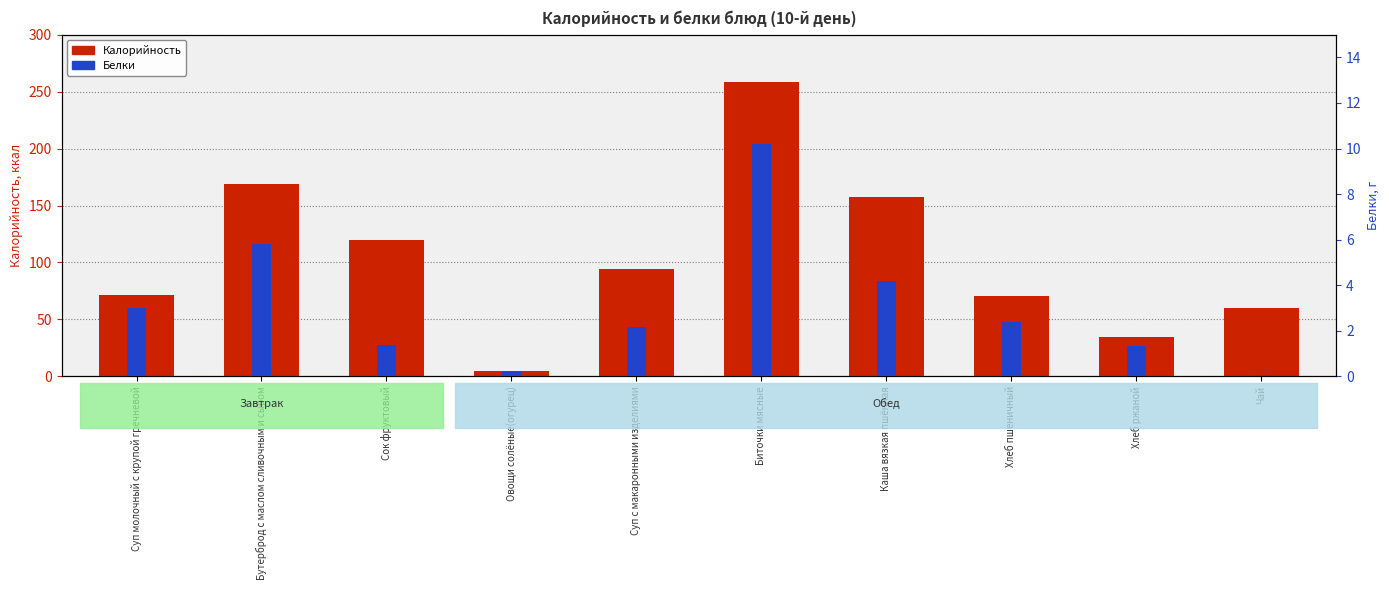

Rank the series at Суп с макаронными изделиями from highest to lowest value.

Калорийность, Белки